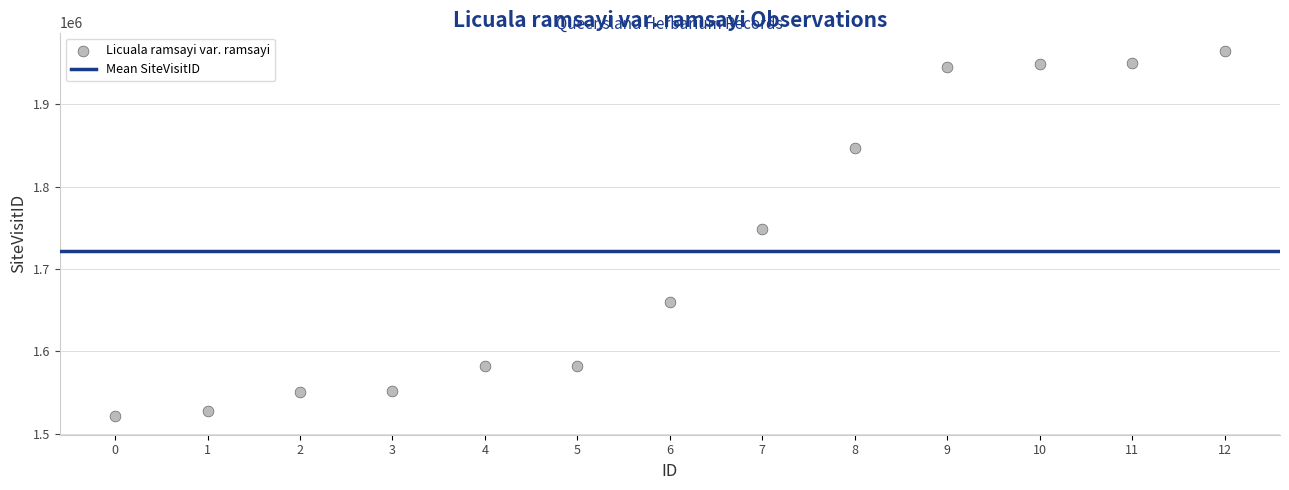

What Y value in the scatter plot is closest to 1742938?

1748085